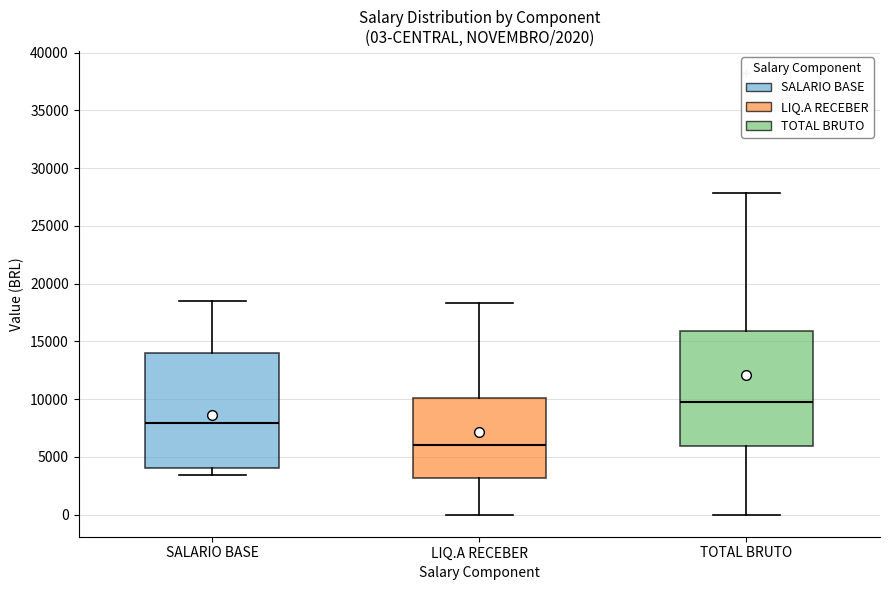

Which box's median line is the highest?

TOTAL BRUTO